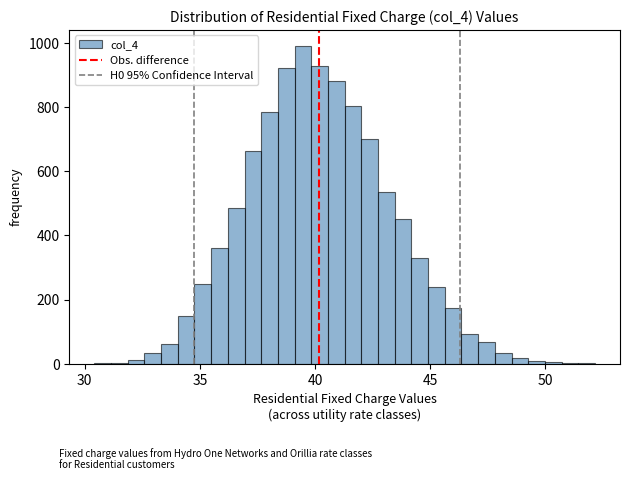

Around what value on the x-axis is the tallest bar? Give the approximate position of its centre, as read against the axis.

39.5